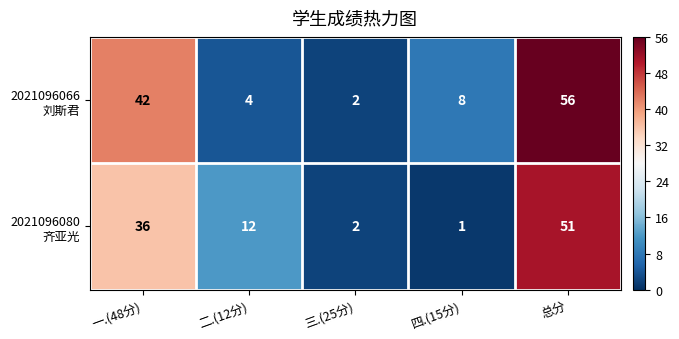

At which category is the sum across all series the highest?

总分